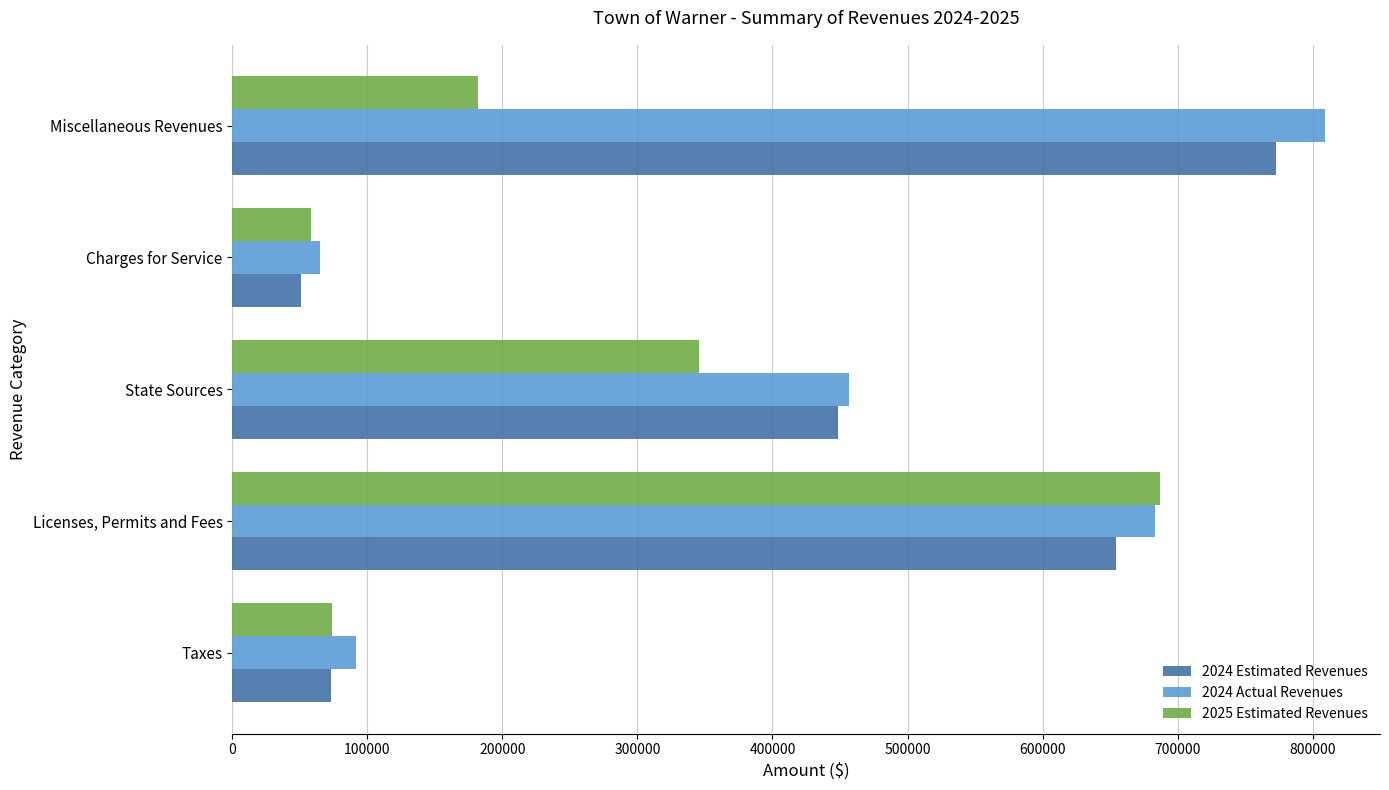

List the labels in order of 2024 Actual Revenues value, smallest first.

Charges for Service, Taxes, State Sources, Licenses, Permits and Fees, Miscellaneous Revenues